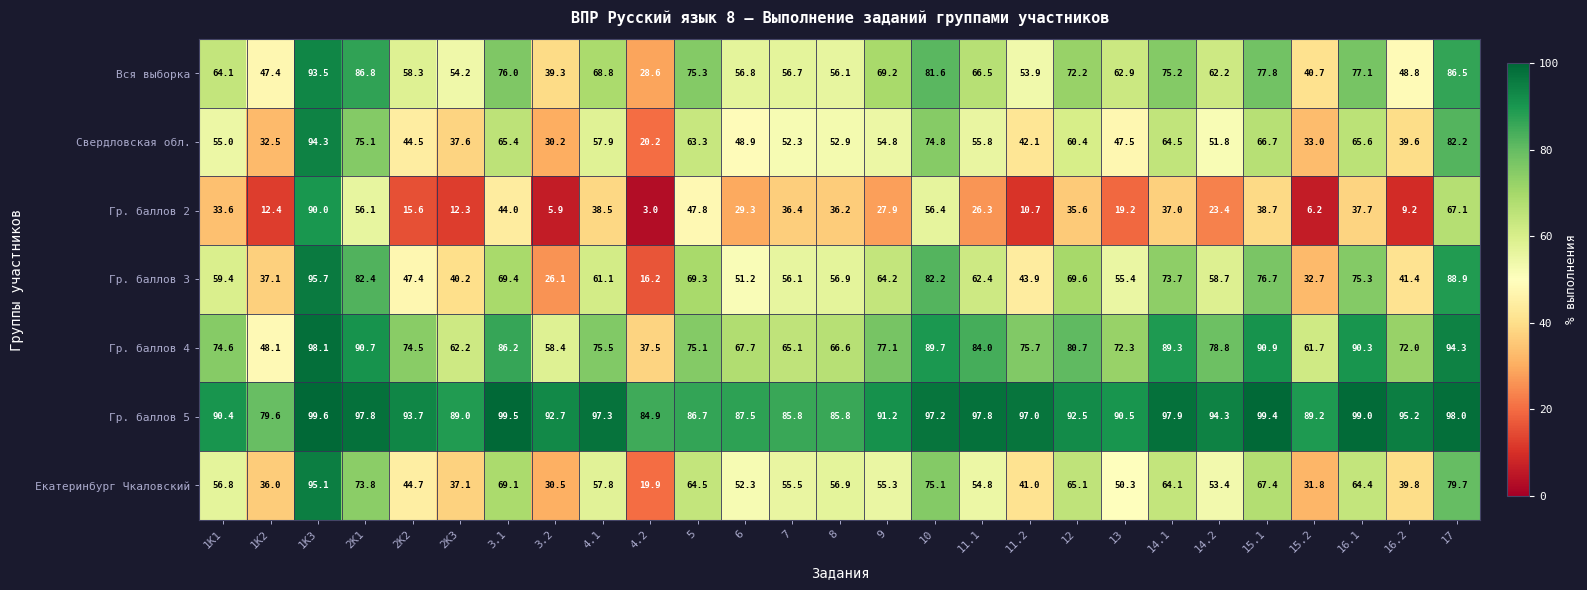

Which series has the largest range (max minus min)?

Гр. баллов 2